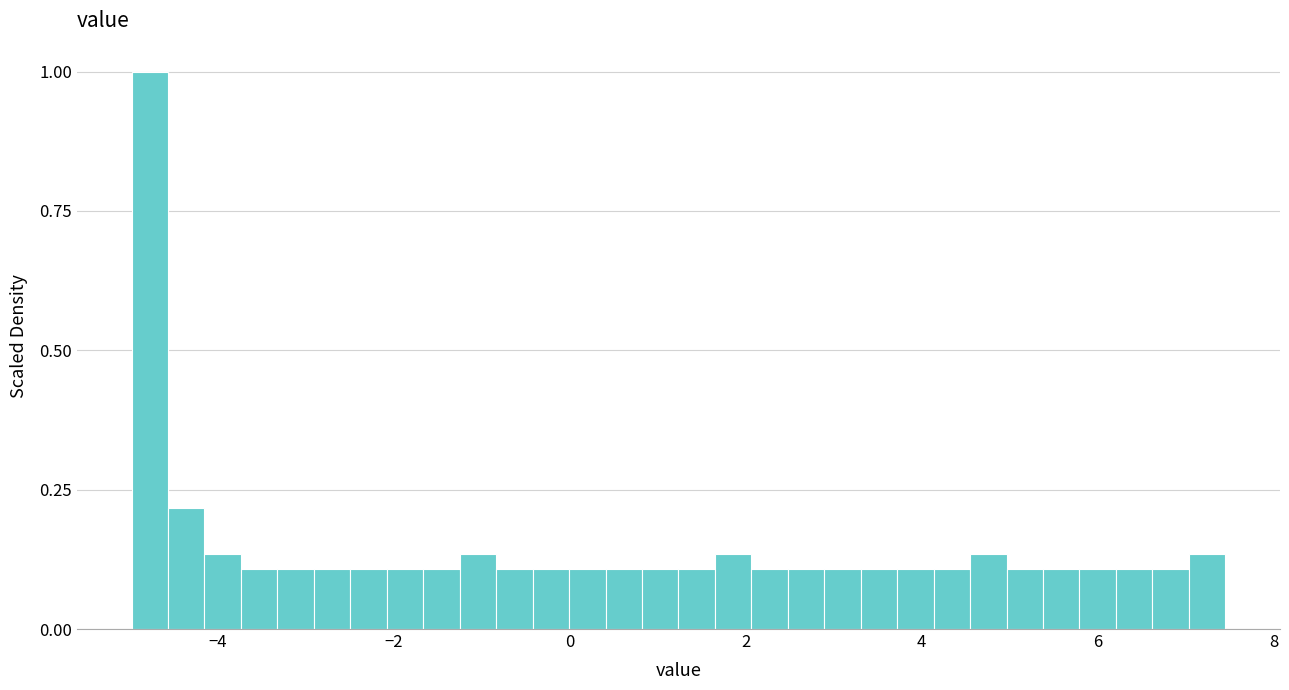

Read against the x-axis, roughly where is the centre of the tallest bar?

-4.8